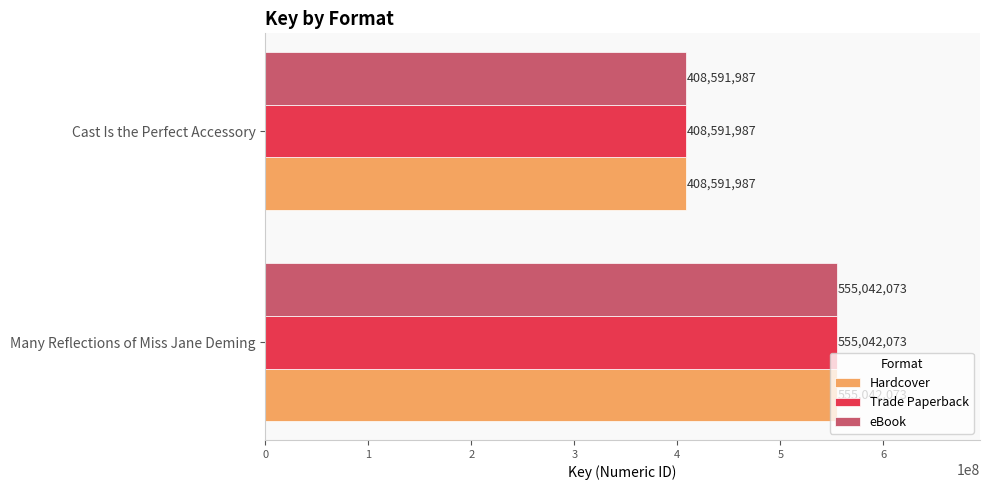

What is the difference between the maximum and minimum values in the eBook series?

146450086